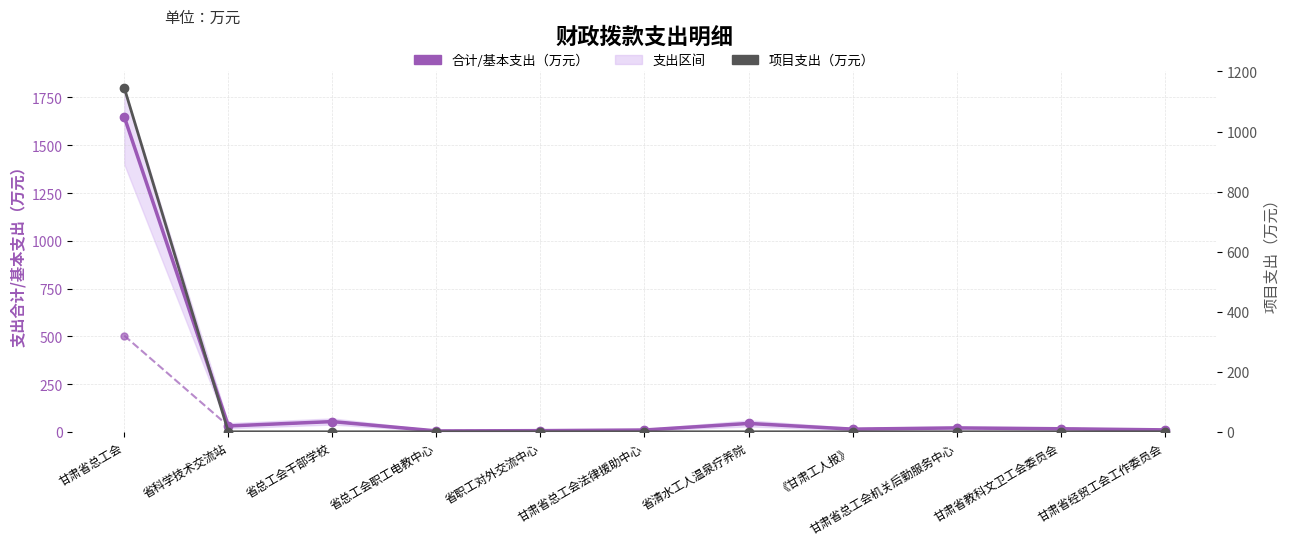

After their last crossing, which series has the higher values: 基本支出 or 项目支出?

基本支出